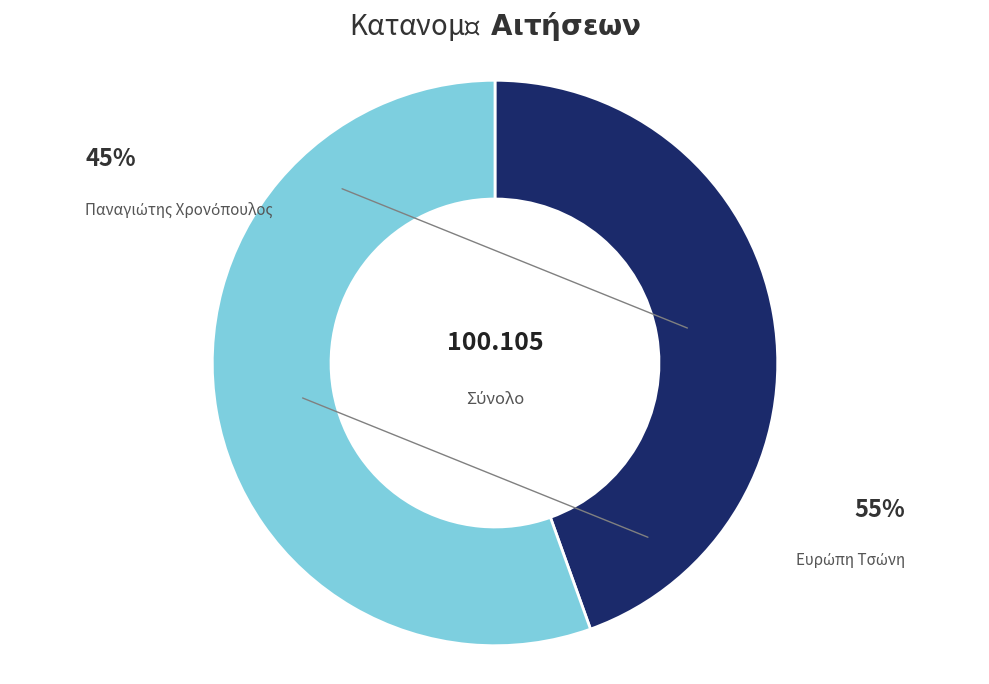

What is the largest slice in the pie chart?

2